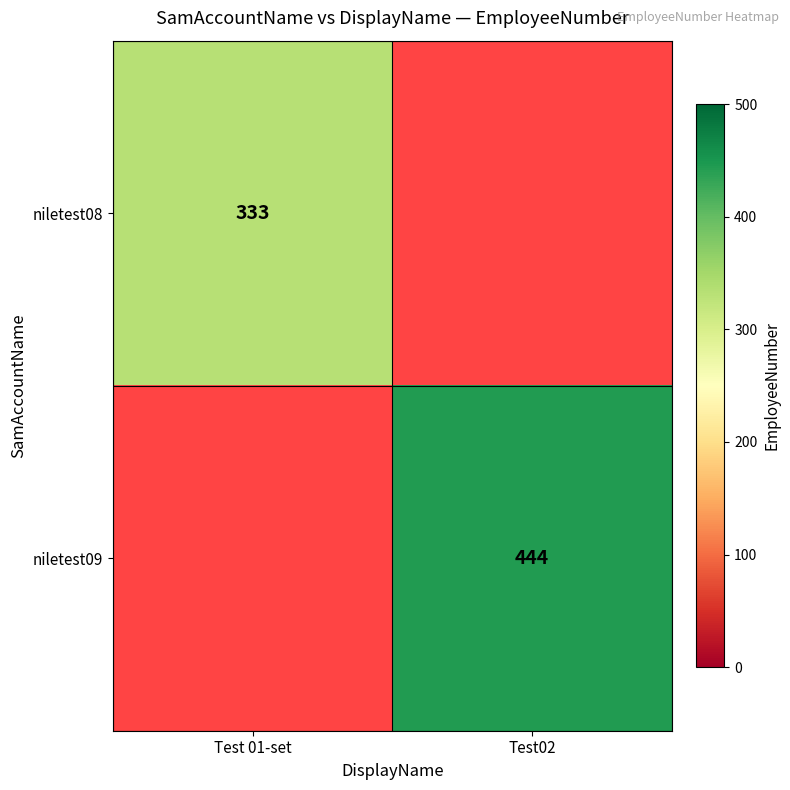

True or false: niletest08 has a value of 333 at Test 01-set.

True